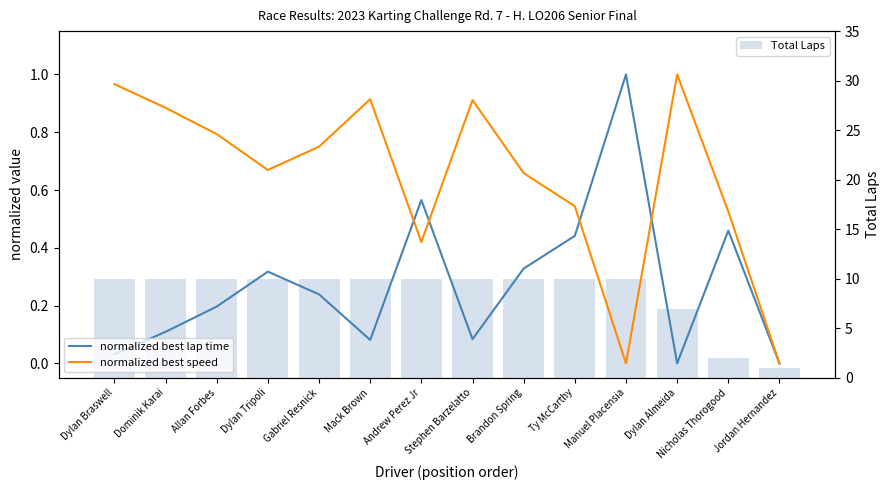

Rank the categories by normalized best lap time value from lowest to highest.

Dylan Almeida, Jordan Hernandez, Dylan Braswell, Mack Brown, Stephen Barzelatto, Dominik Karai, Allan Forbes, Gabriel Resnick, Dylan Tripoli, Brandon Spring, Ty McCarthy, Nicholas Thorogood, Andrew Perez Jr, Manuel Placensia